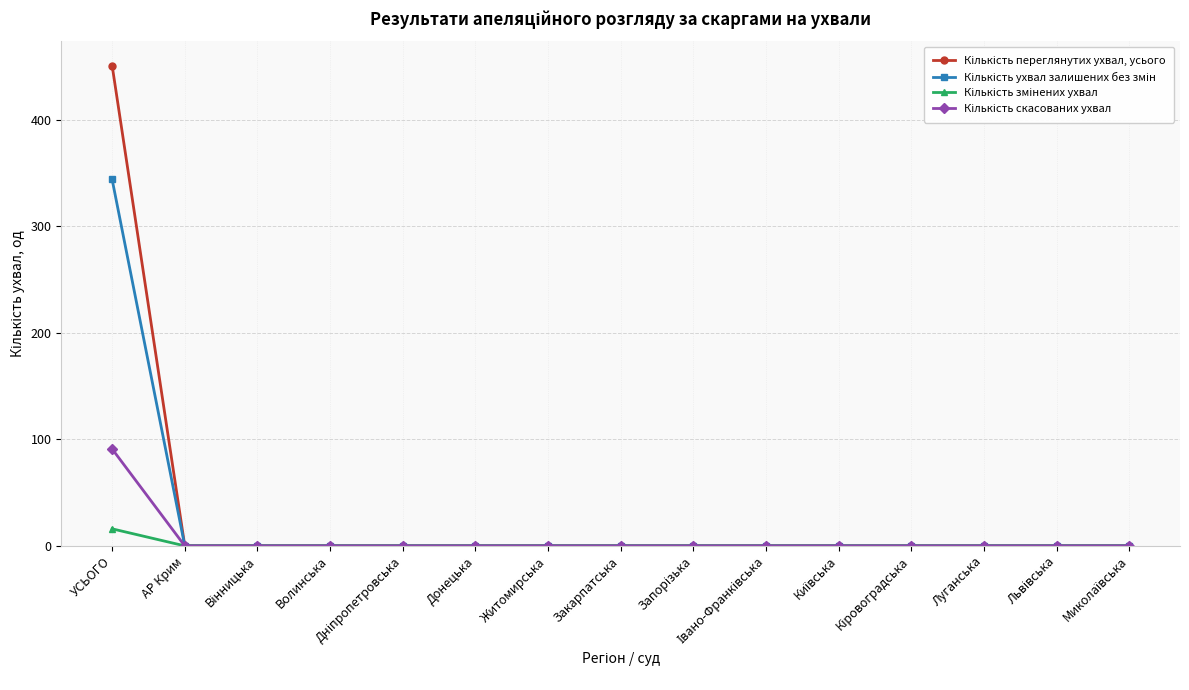

What is the maximum value shown in the chart?

451